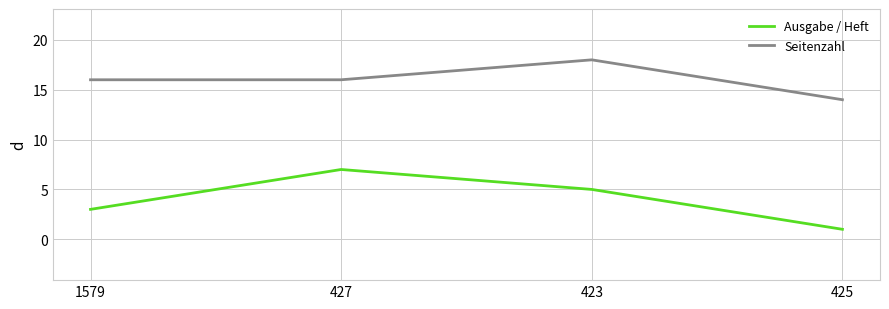

At which category does Ausgabe / Heft reach its first local peak?

427